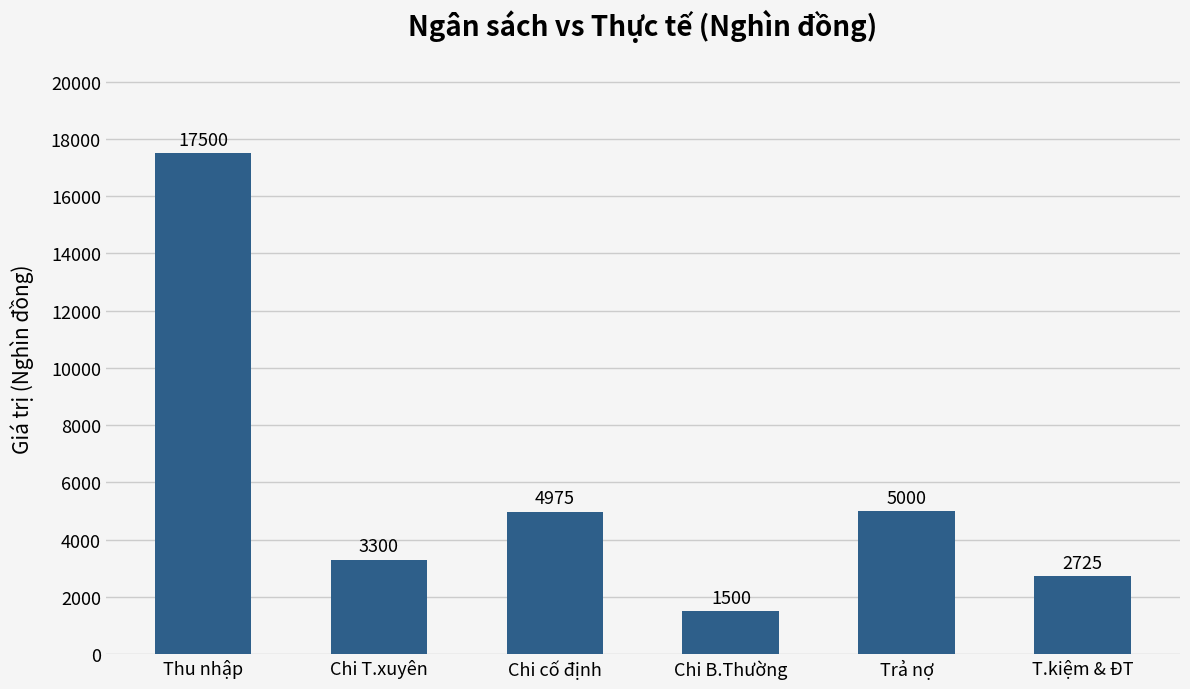

What is the smallest value displayed?

1500